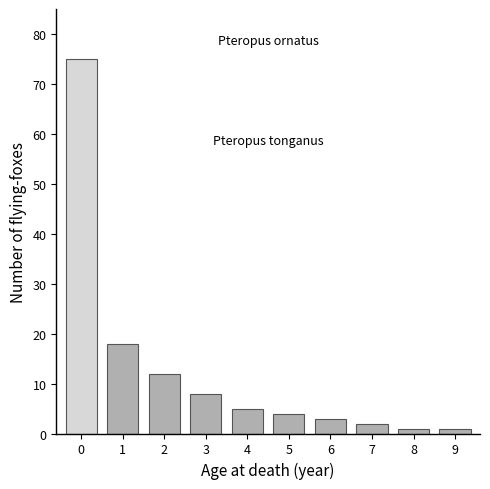

Reading right to left, what are all the values shown in this chart?

9=1	8=1	7=2	6=3	5=4	4=5	3=8	2=12	1=18	0=75